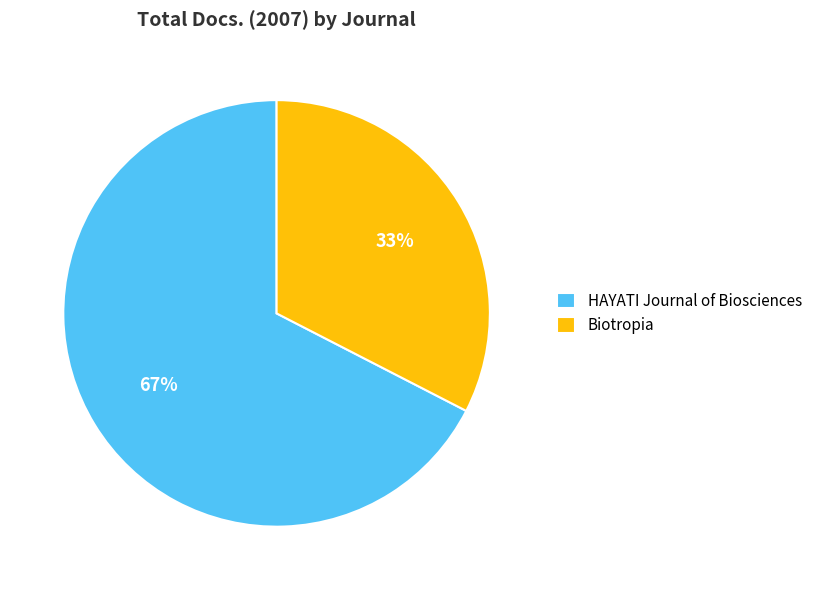

Count the number of slices in the pie.

2